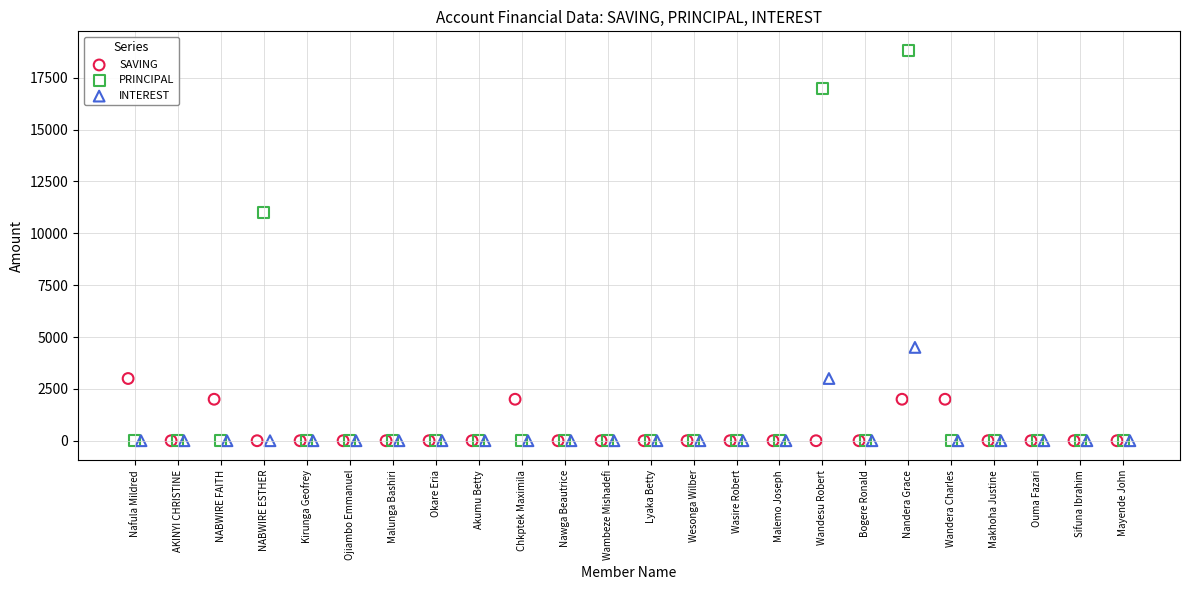

What are all the series names shown in the legend?

SAVING, PRINCIPAL, INTEREST